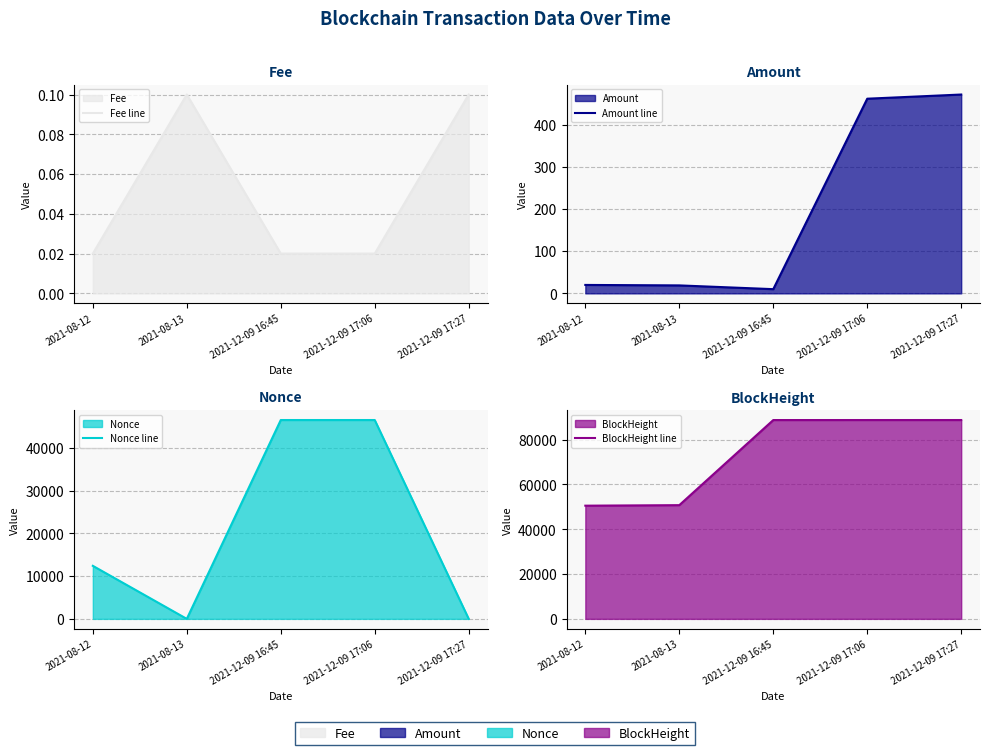

True or false: Nonce line and Amount line intersect in this chart.

True